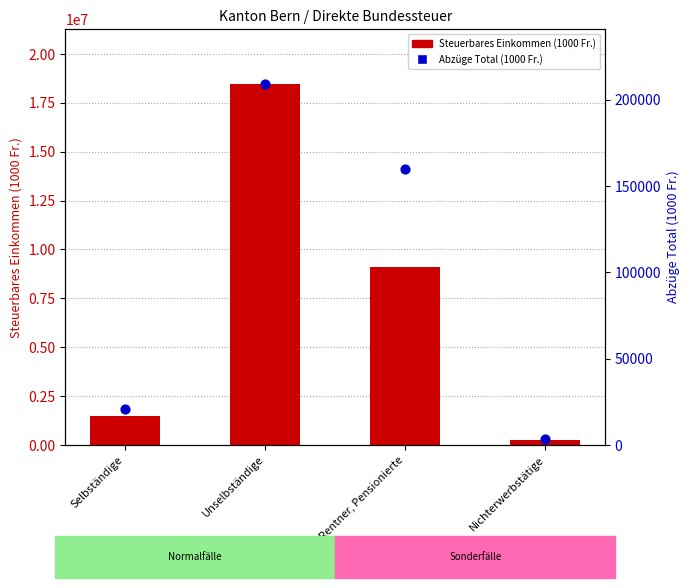

At how many categories does at least one series exceed 1493449?

2